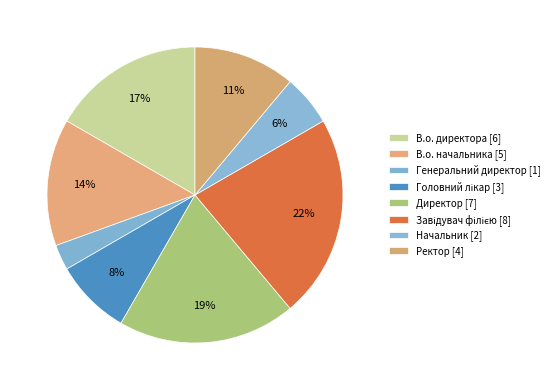

Is there any slice that represents more than half of the pie?

No